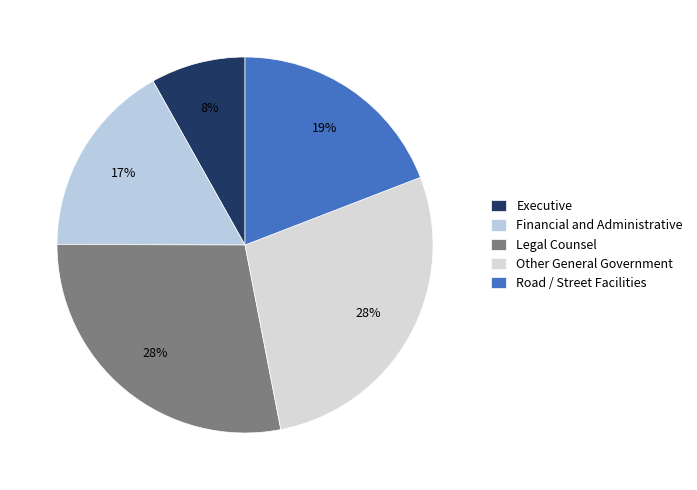

Count the number of slices in the pie.

5